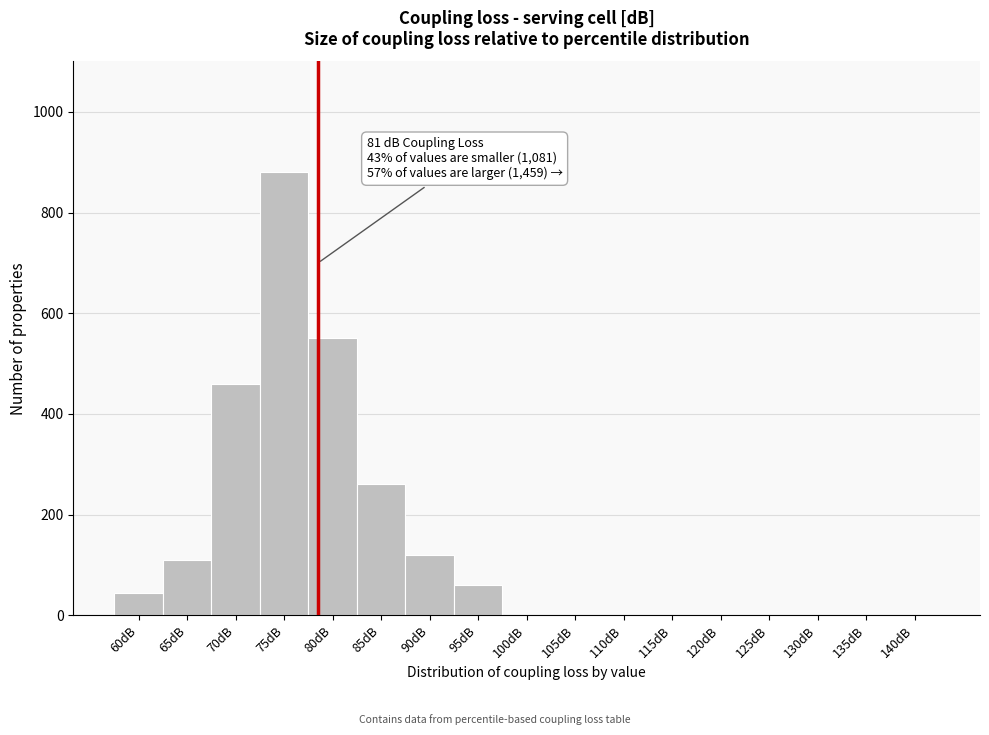

Reading left to right, extract all data points from this chart.

60dB=45	65dB=110	70dB=460	75dB=880	80dB=550	85dB=260	90dB=120	95dB=60	100dB=0	105dB=0	110dB=0	115dB=0	120dB=0	125dB=0	130dB=0	135dB=0	140dB=0